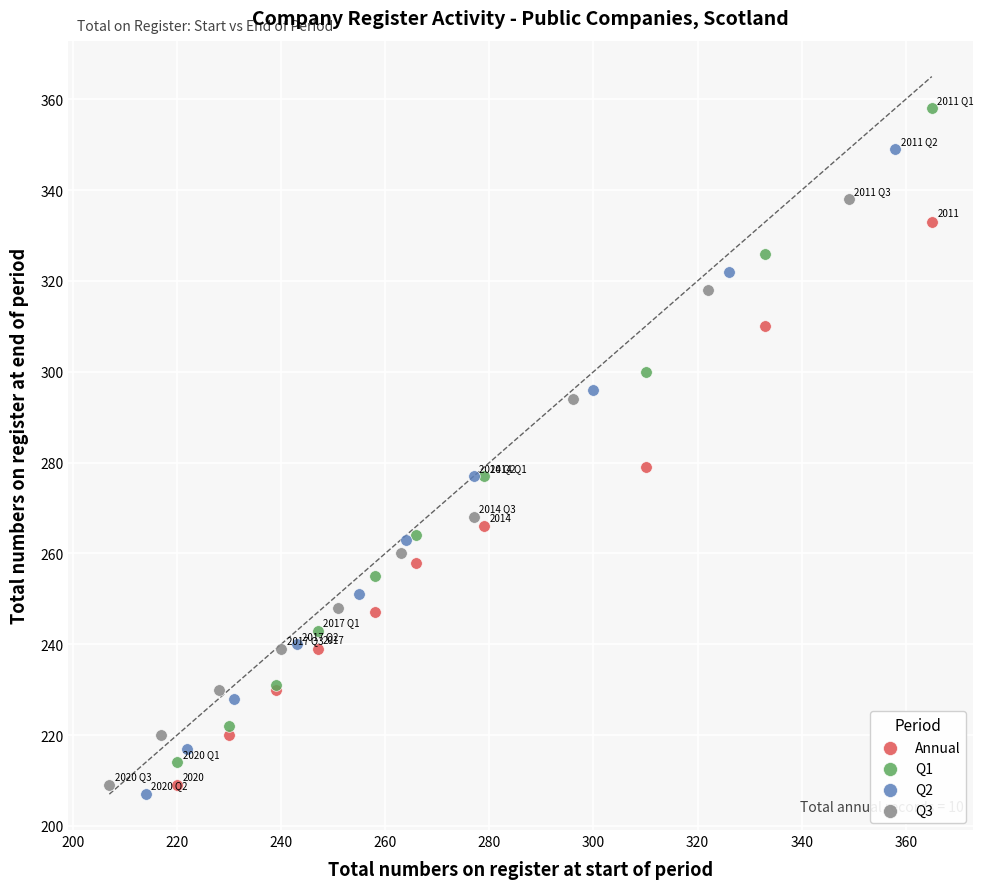

Which series reaches the maximum Y coordinate?

Q1